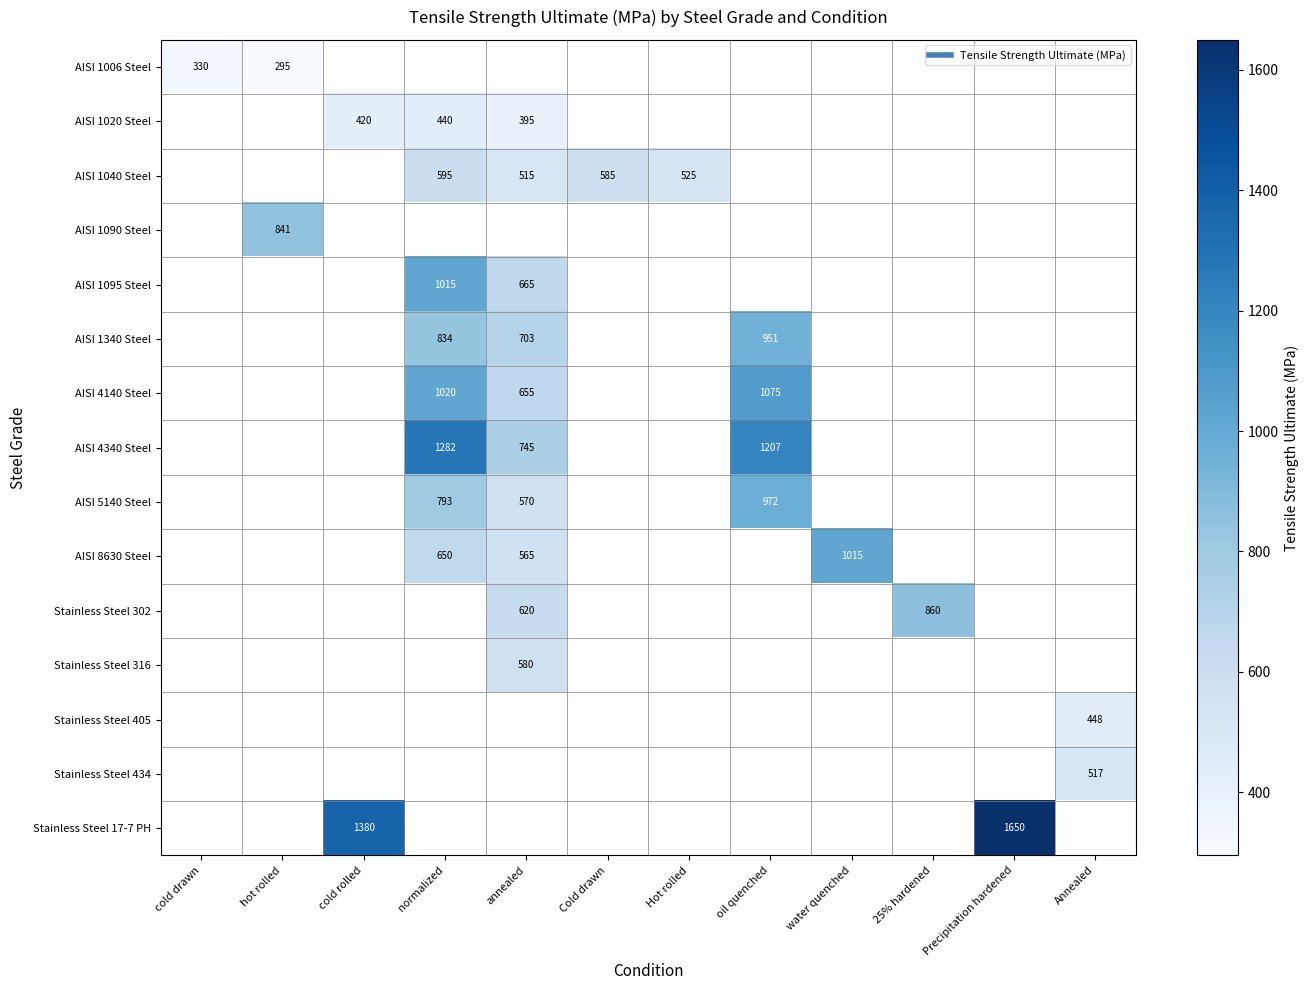

The value of AISI 5140 Steel at annealed is 570.0. True or false?

True